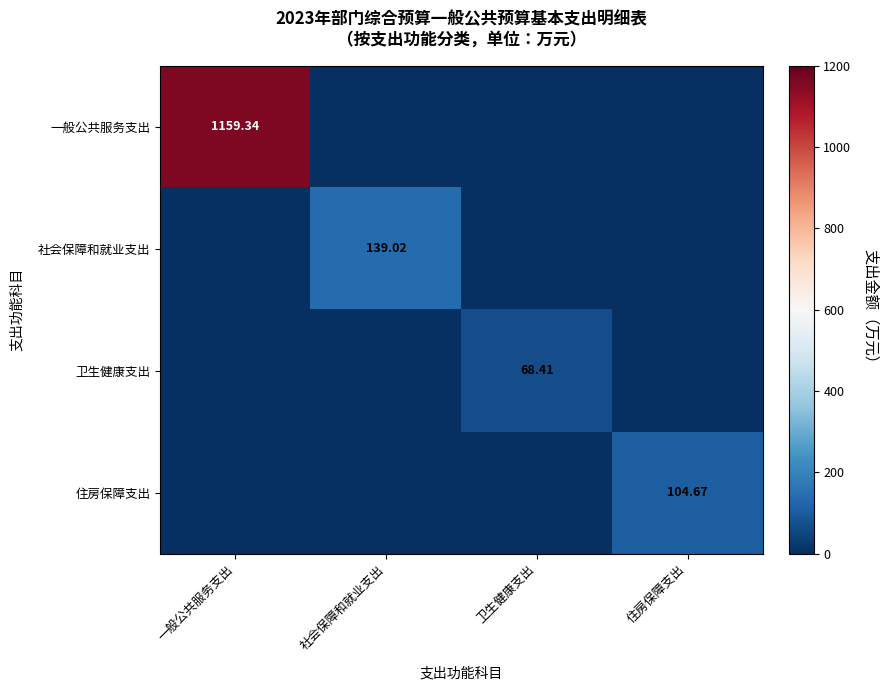

What is the difference between the maximum and minimum values in the 住房保障支出 series?

104.7